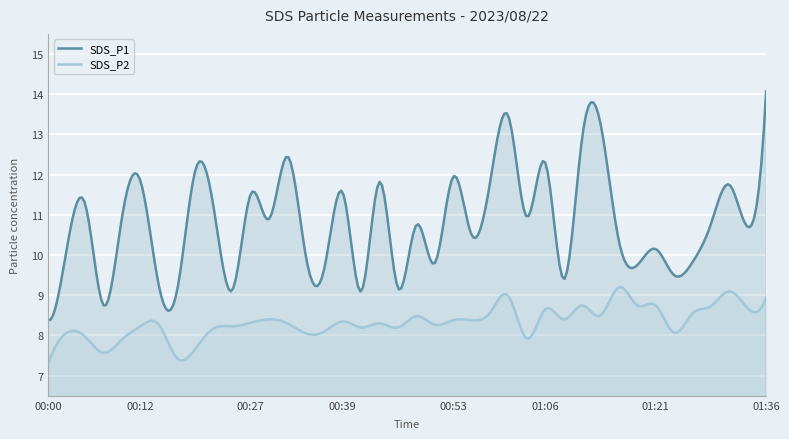

Reading left to right, extract all data points from this chart.

SDS_P1: 8.4	10.2	11.3	8.8	10.9	11.8	9.2	9.1	12.1	11.1	9.1	11.5	10.9	12.4	9.9	9.7	11.6	9.1	11.8	9.2	10.8	9.8	11.9	10.5	11.8	13.4	10.9	12.3	9.4	12.9	13.3	10.3	9.8	10.2	9.5	9.8	10.8	11.8	10.7	14.1
SDS_P2: 7.3	8.1	8.0	7.6	7.9	8.2	8.3	7.4	7.7	8.2	8.2	8.3	8.4	8.3	8.1	8.1	8.3	8.2	8.3	8.2	8.5	8.3	8.4	8.4	8.6	9.0	7.9	8.7	8.4	8.8	8.5	9.2	8.8	8.8	8.1	8.6	8.7	9.1	8.7	8.9